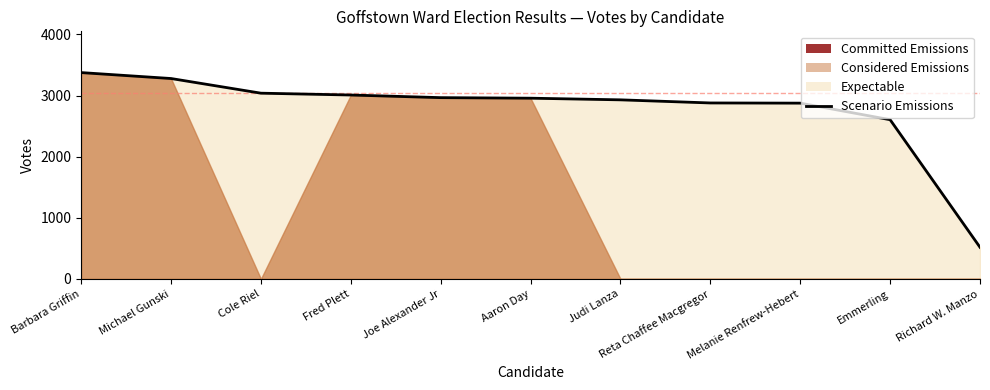

How many values are below 2957?

5